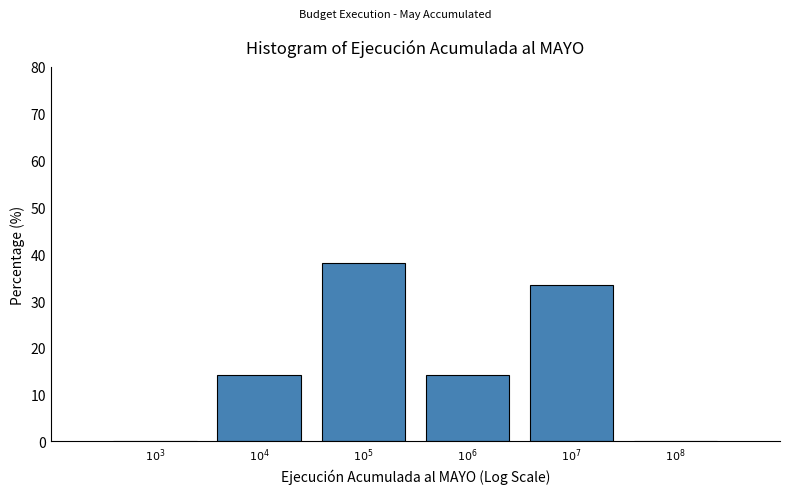

What is the greatest value displayed?

38.1